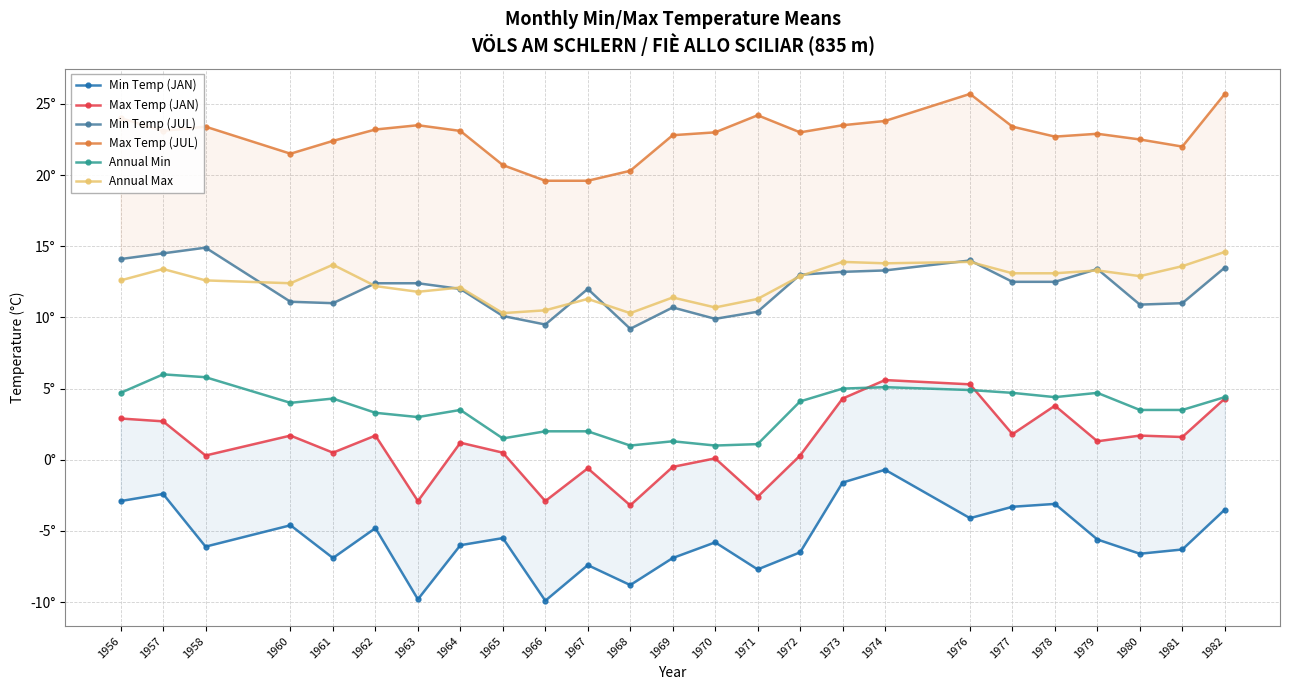

What value does the Annual Min series have at 1979?

4.7